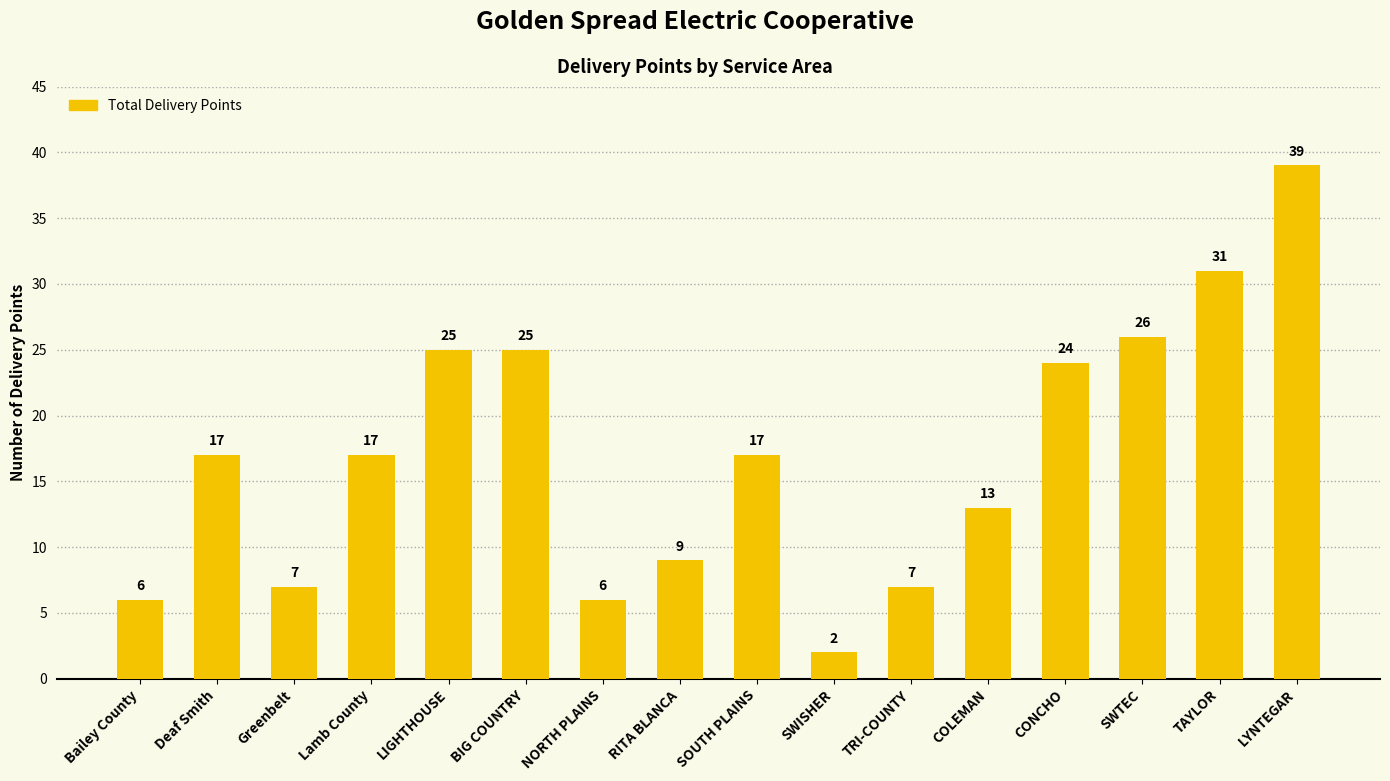

What is the change in value from RITA BLANCA to CONCHO?

+15